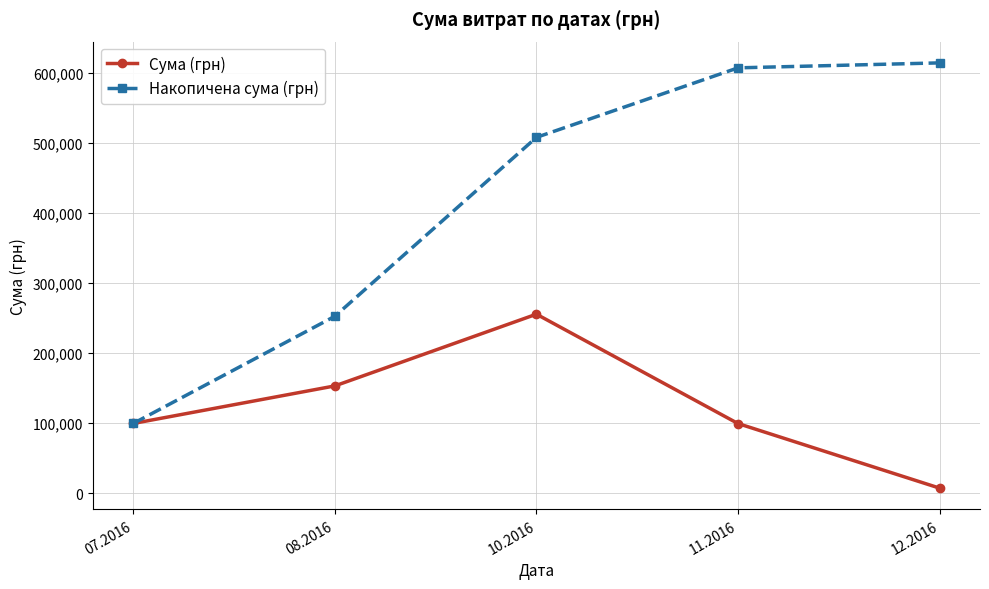

At which label does Сума (грн) reach its minimum?

12.2016